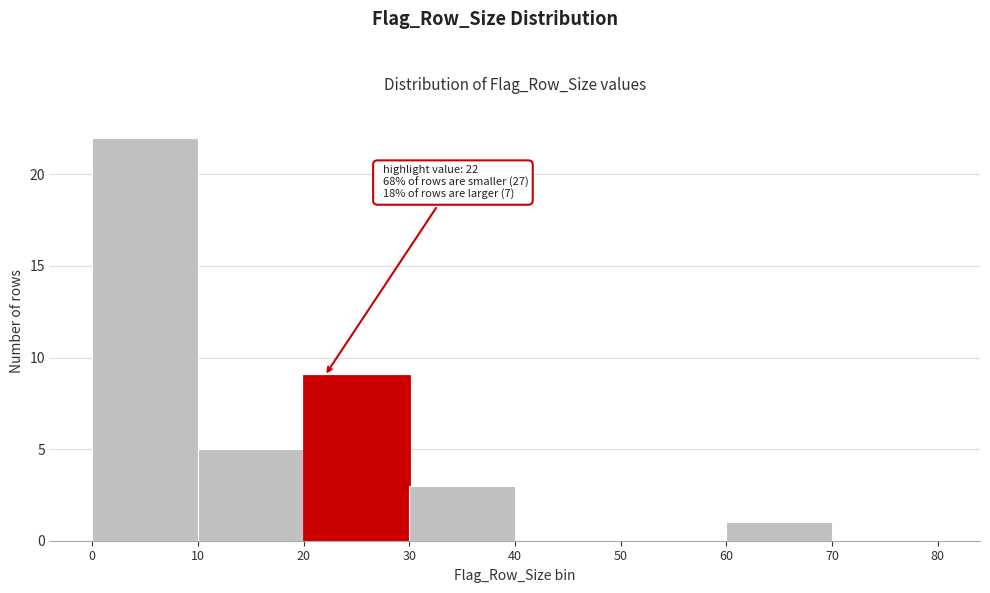

Which range on the x-axis has the tallest bar?

0 to 10